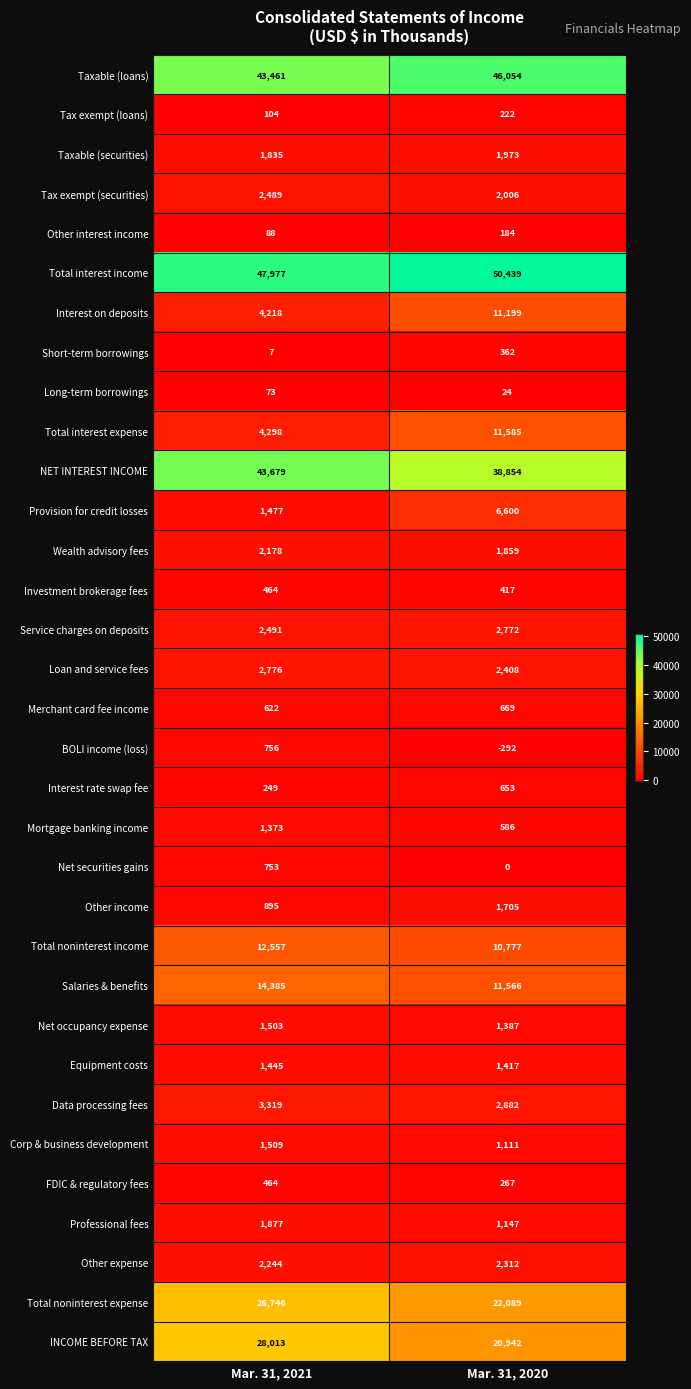

What is the total value across all series at Mar. 31, 2020?

256176